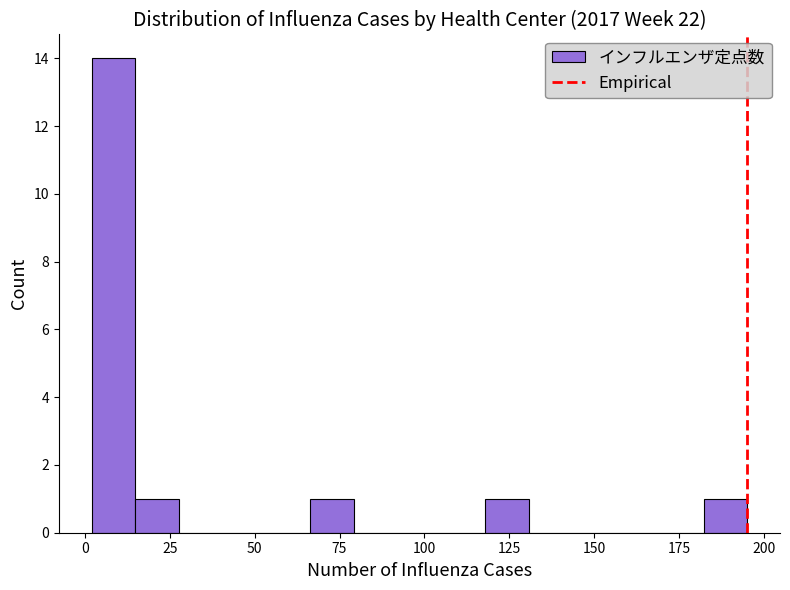

Around what value on the x-axis is the tallest bar? Give the approximate position of its centre, as read against the axis.

10